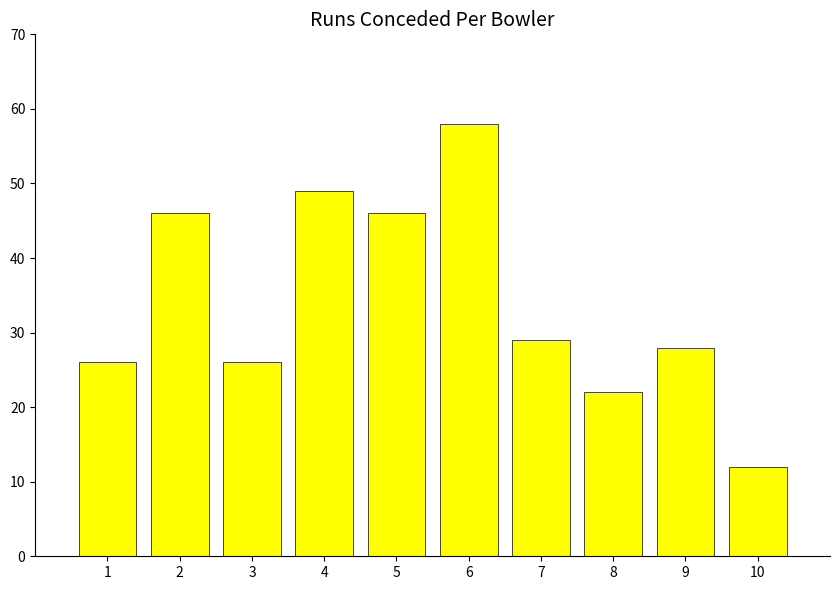

What is the value of the 6th bar from the left?

58